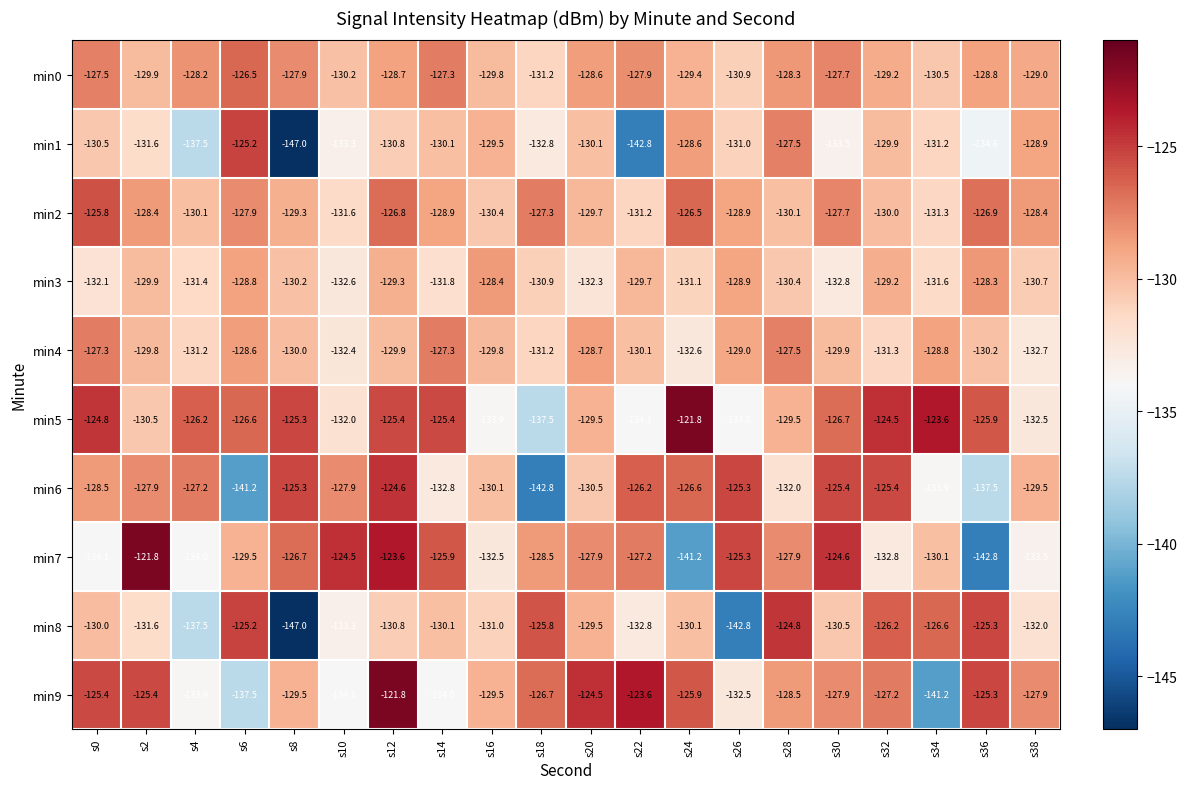

Rank the series at s22 from lowest to highest value.

min1, min5, min8, min2, min4, min3, min0, min7, min6, min9